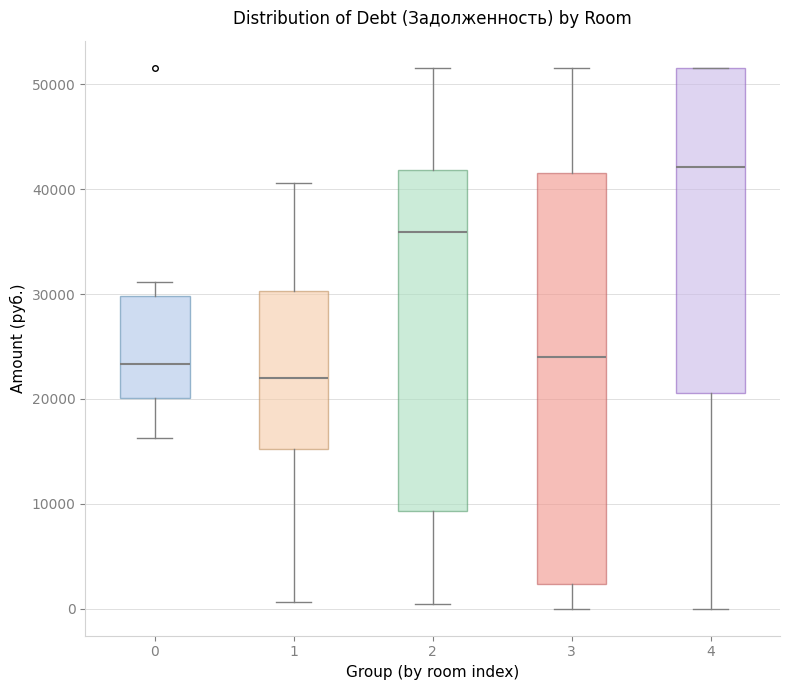

Where does the lower whisker of the box at x = 1 end on the y-axis? The values are not printed on the chart, so give them approximately, as read against the axis.

1000